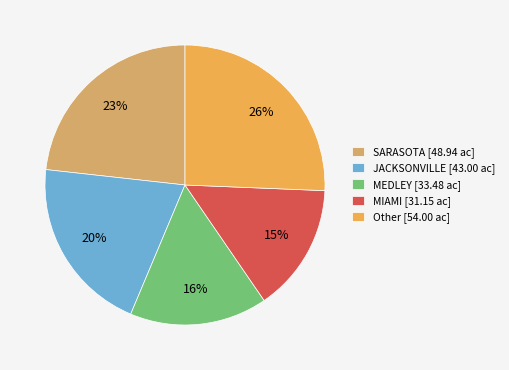

Count the number of slices in the pie.

5